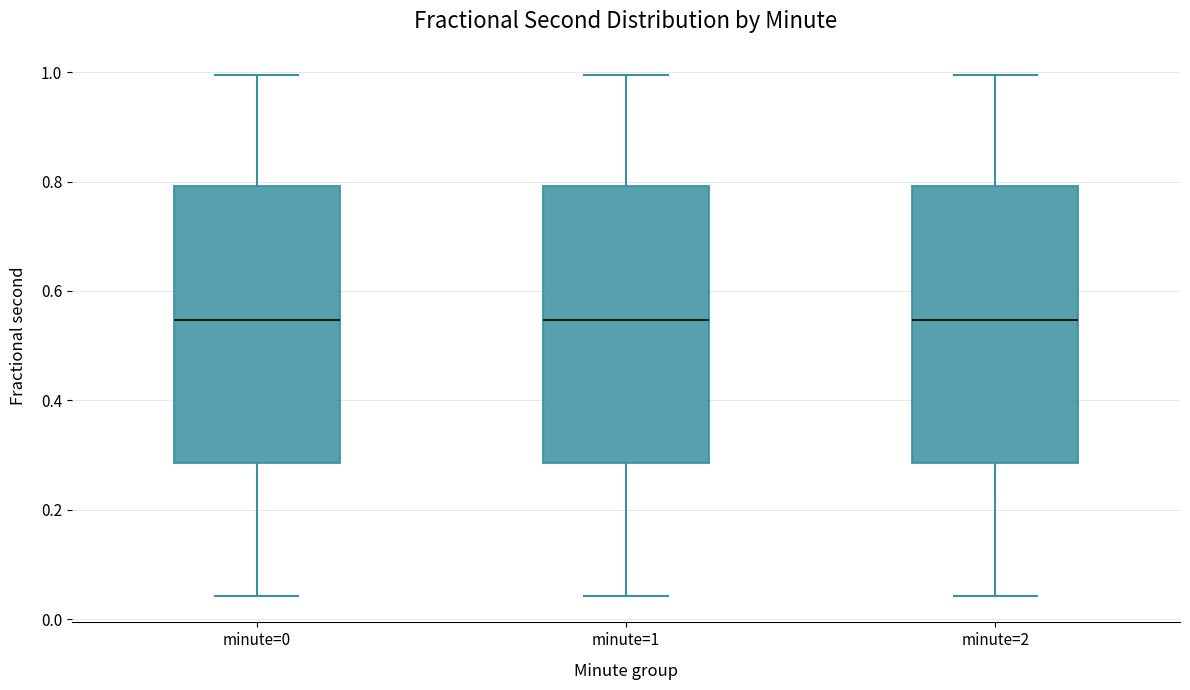

Where does the upper whisker of the box for minute=0 end on the y-axis? The values are not printed on the chart, so give them approximately, as read against the axis.

1.00